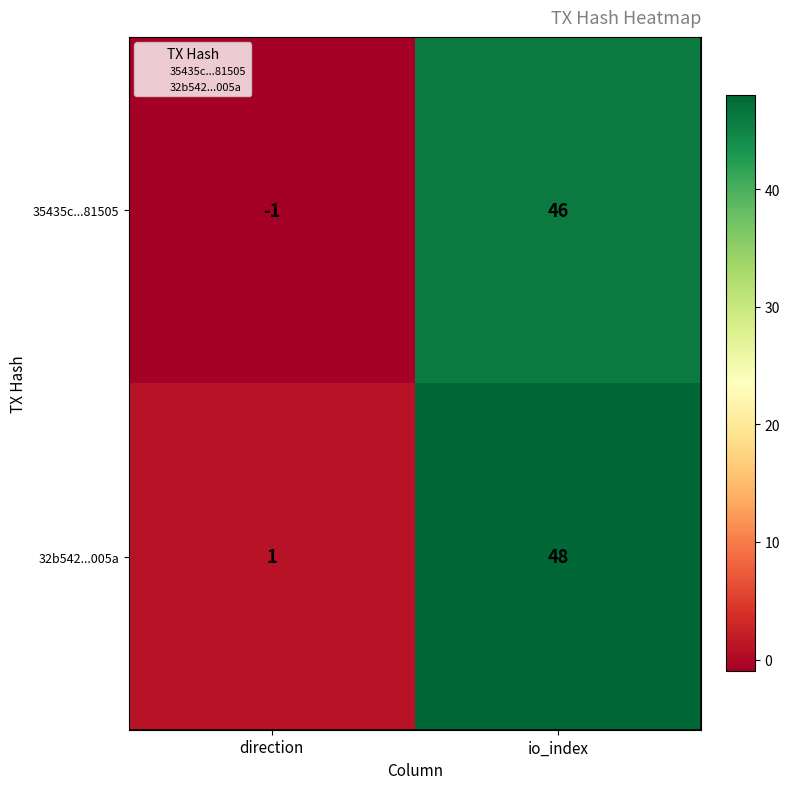

How many series are shown in this chart?

2